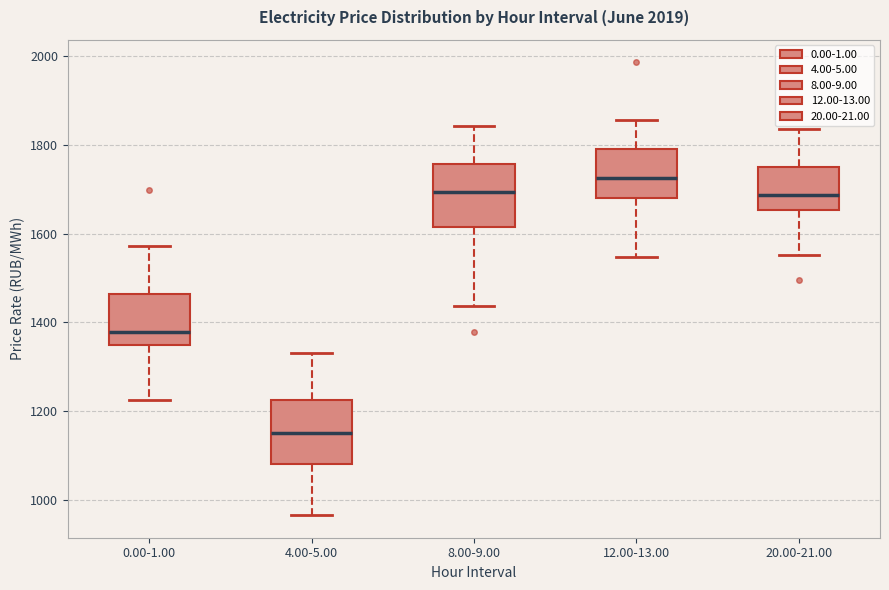

Reading left to right, read every box against the y-axis: the position of its median line, the range the box covers, and the ends of its whiskers. The values are not printed on the chart, so give them approximately, as read against the axis.

0.00-1.00: median 1380, box 1340 to 1460, whiskers 1220 to 1580
4.00-5.00: median 1160, box 1080 to 1220, whiskers 960 to 1340
8.00-9.00: median 1700, box 1620 to 1760, whiskers 1440 to 1840
12.00-13.00: median 1720, box 1680 to 1780, whiskers 1540 to 1860
20.00-21.00: median 1680, box 1660 to 1740, whiskers 1560 to 1840